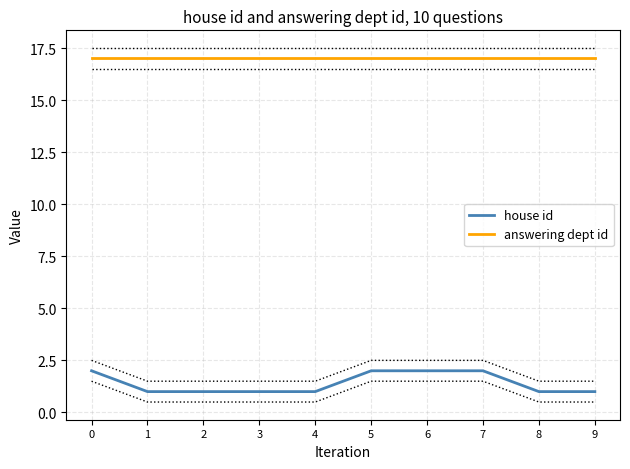

List the series in order of their peak value, highest first.

answering dept id, house id